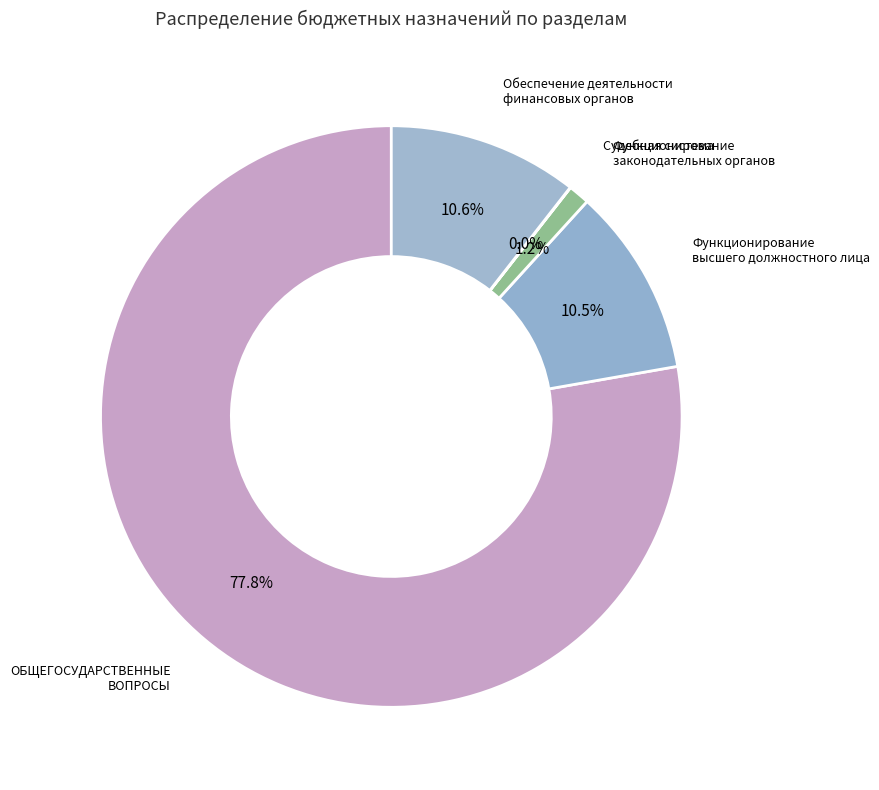

Rank the categories by value from highest to lowest.

ОБЩЕГОСУДАРСТВЕННЫЕ ВОПРОСЫ, Обеспечение деятельности финансовых органов, Функционирование высшего должностного лица, Функционирование законодательных органов, Судебная система